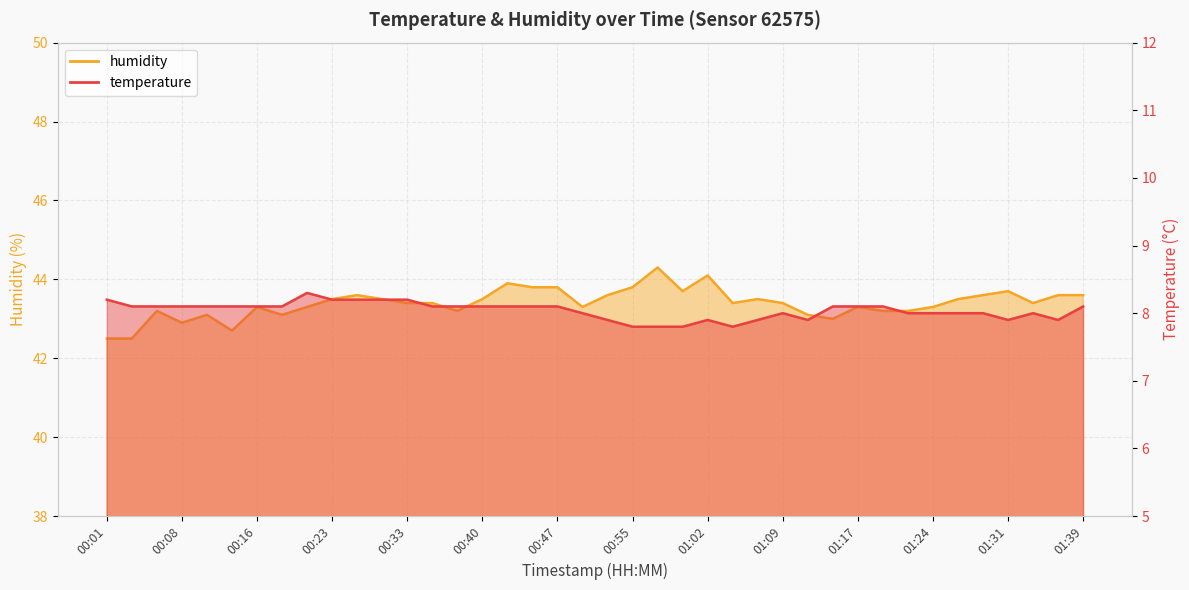

What is the lowest value of the humidity series?

42.5